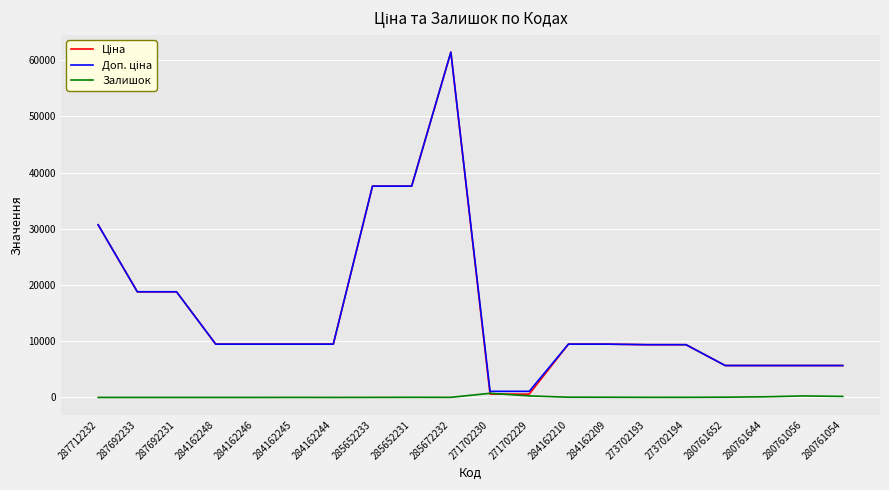

At which category does the chart reach its peak across all series?

285672232